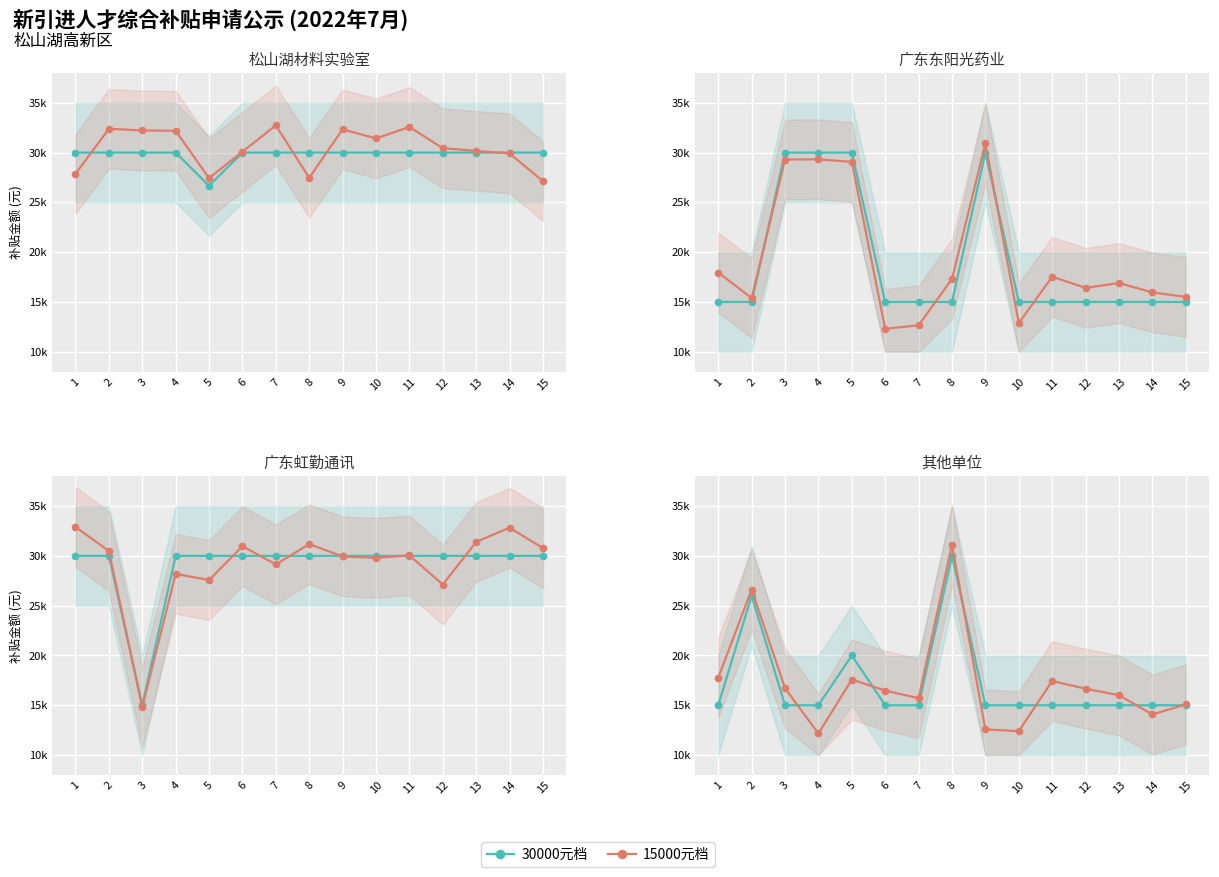

The 15000元档 series shows 6482 at 14. True or false?

False